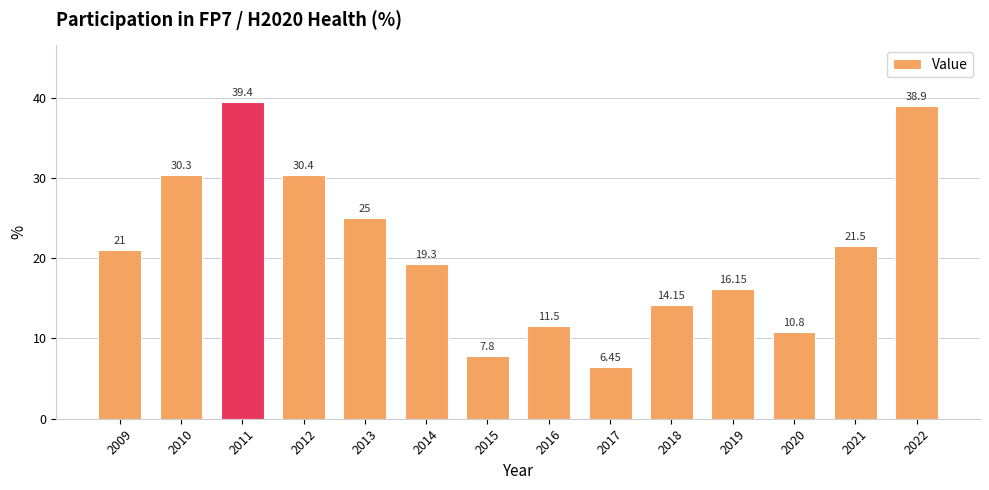

Between 2018 and 2009, which is larger?

2009